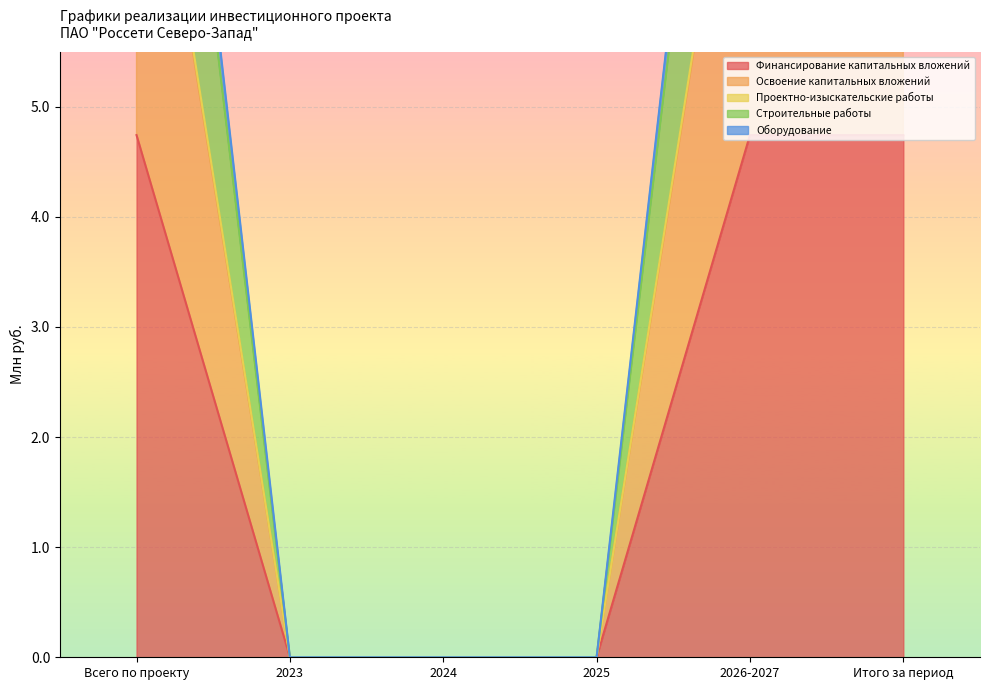

At which label does Финансирование капитальных вложений reach its peak?

Всего по проекту